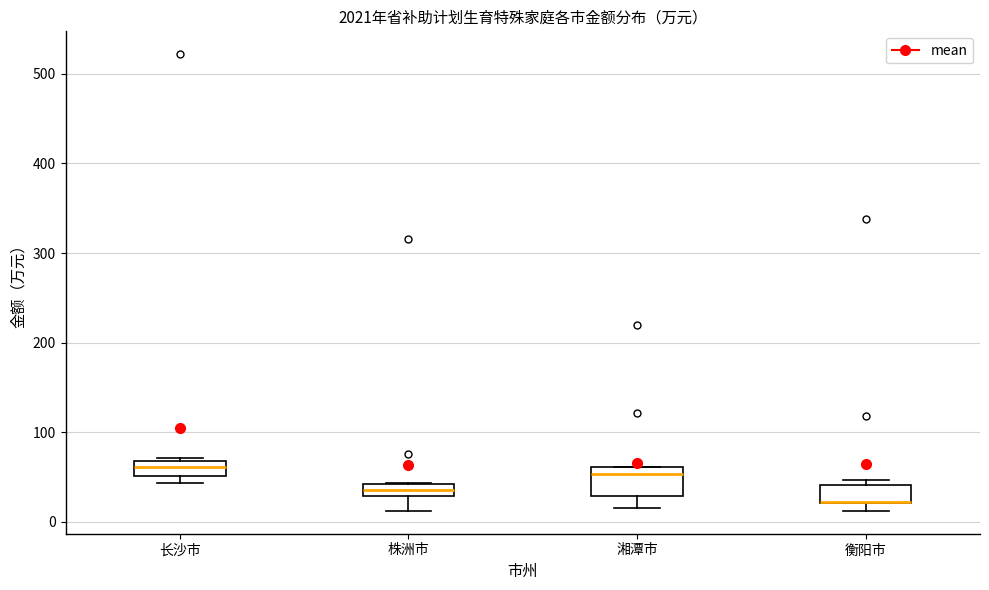

Where is the lower edge of the box for 衡阳市 on the y-axis? The values are not printed on the chart, so give them approximately, as read against the axis.

20